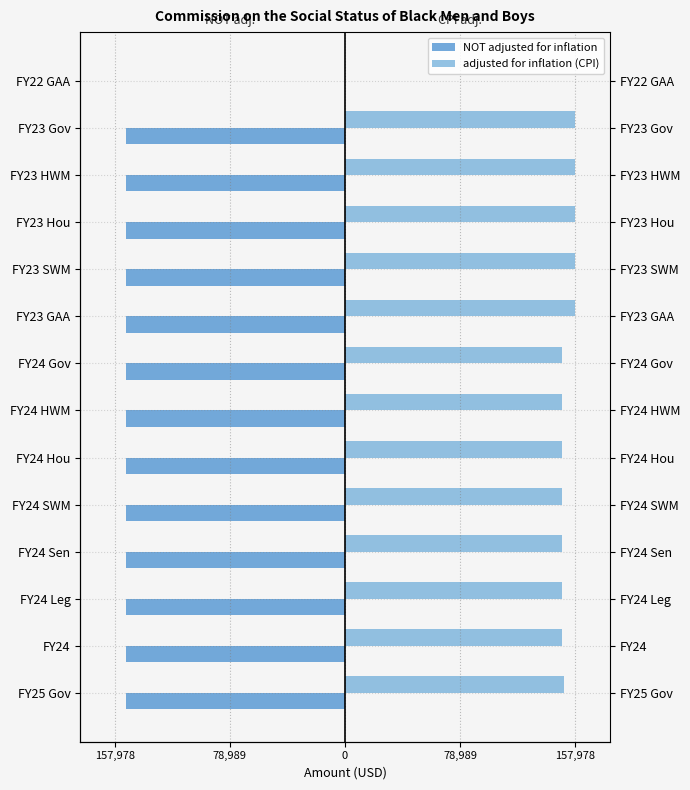

At how many categories does at least one series exceed -144461?

14